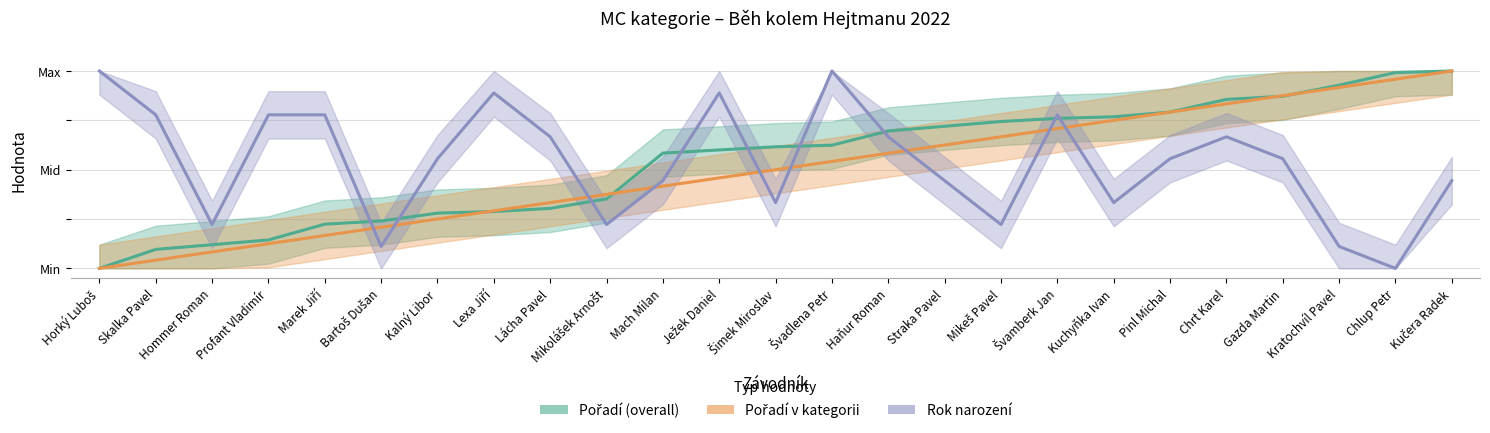

What is the highest value of the Pořadí v kategorii series?

1.0